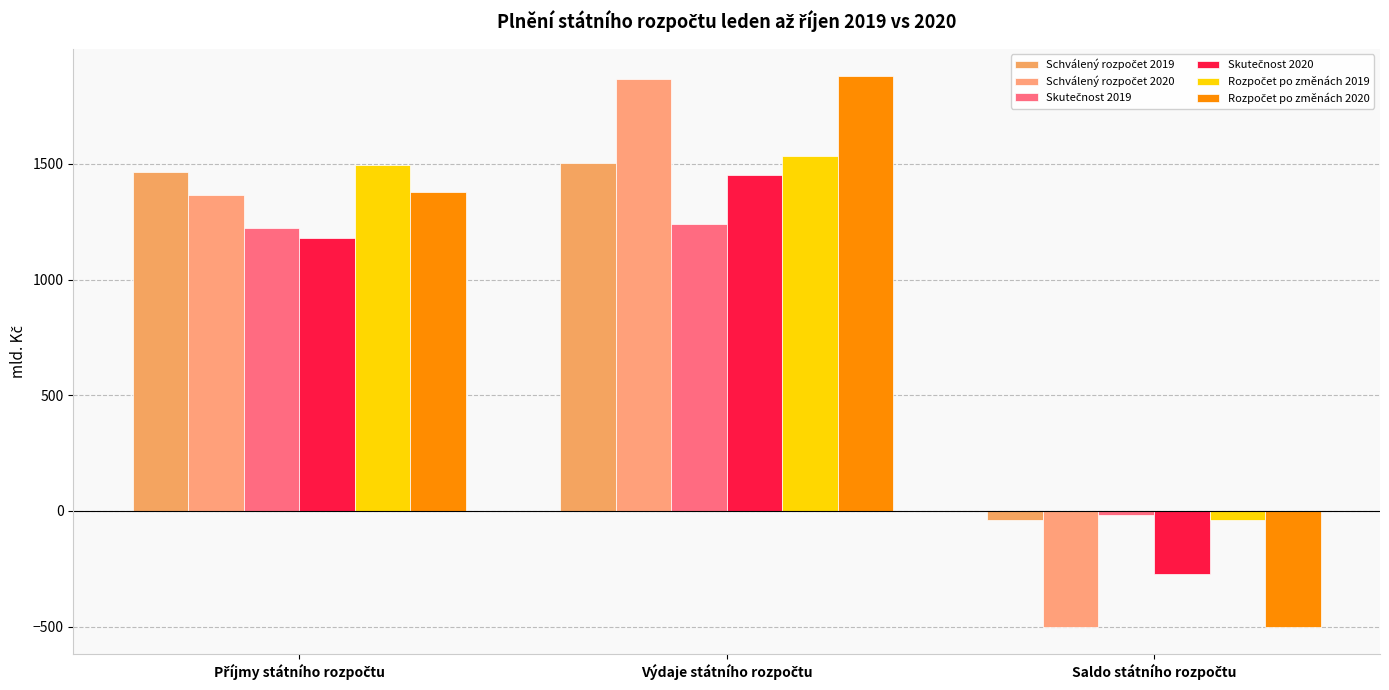

How many distinct data groups are displayed?

6